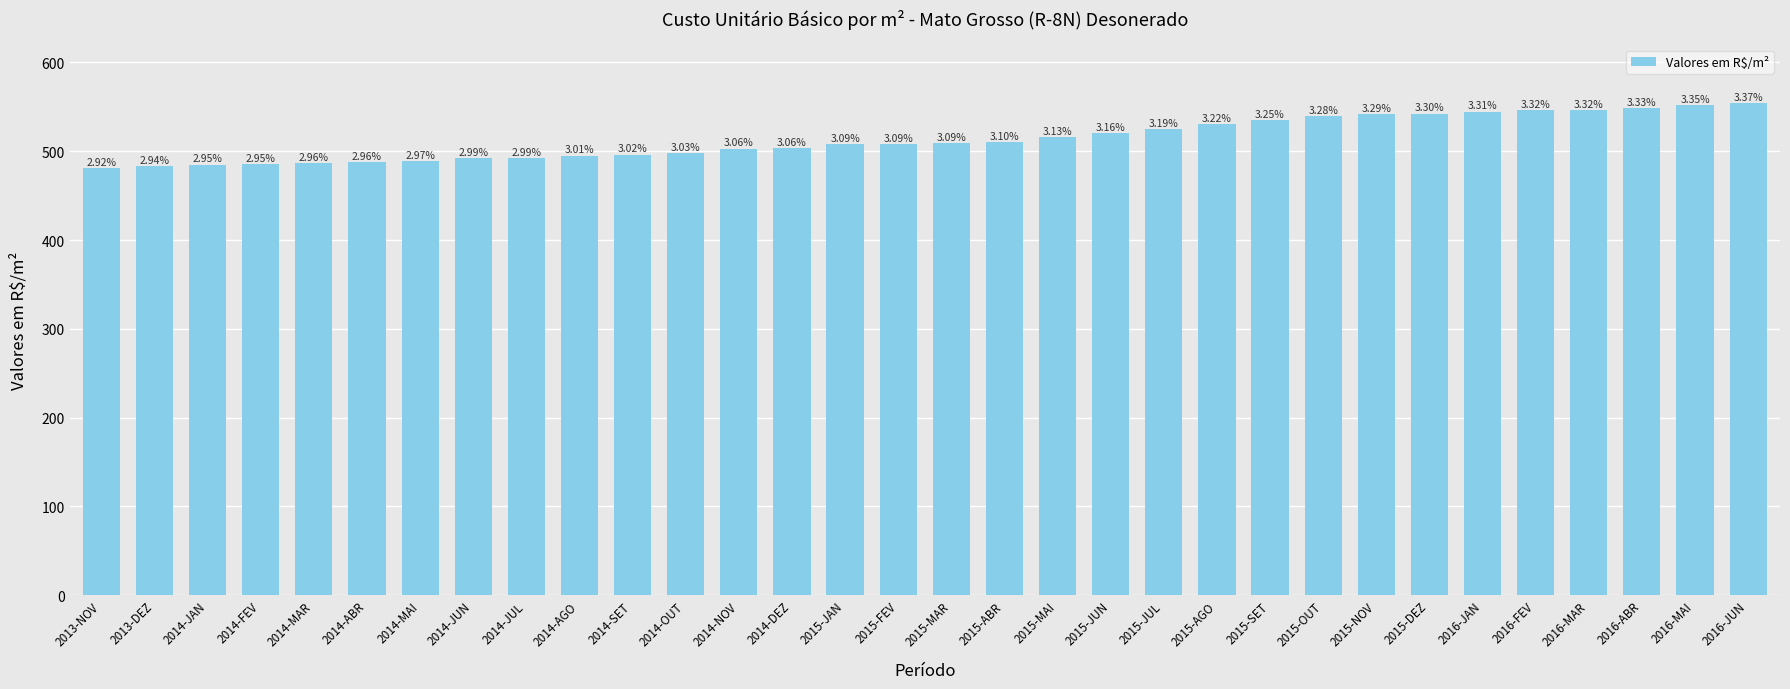

What is the ratio of the value at 2015-ABR to the value at 2013-DEZ?

1.1